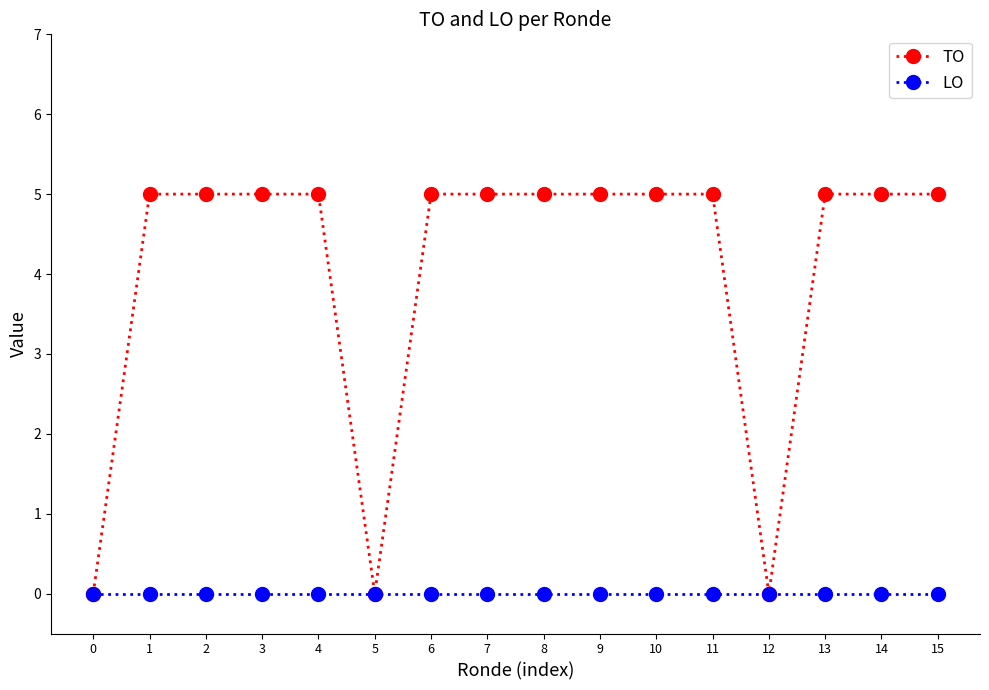

At 4, list the series in order from largest to smallest.

TO, LO